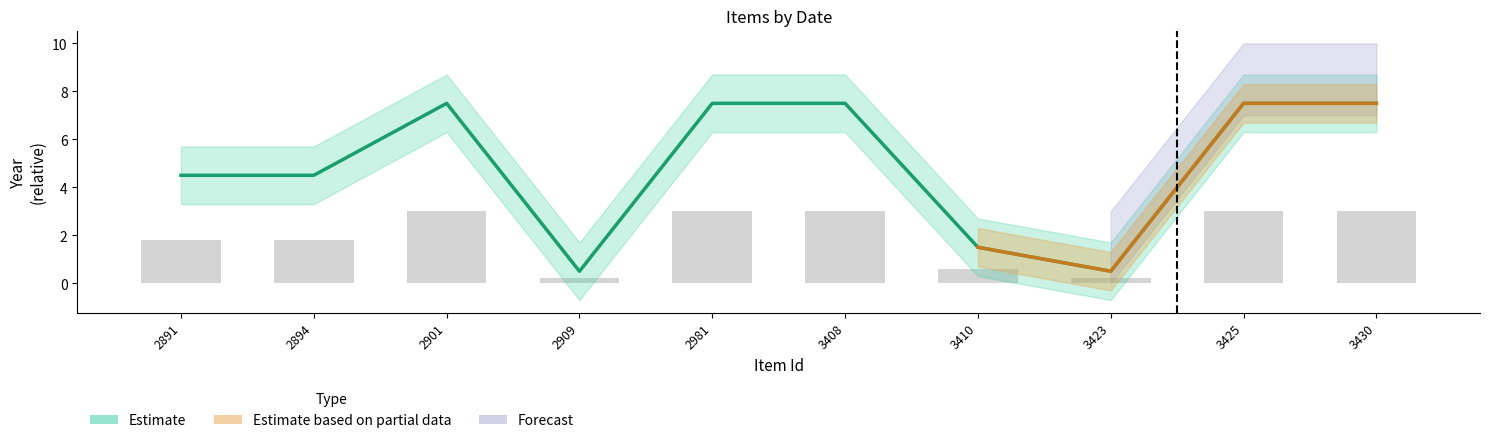

The Date series shows 7.7 at 2891. True or false?

False